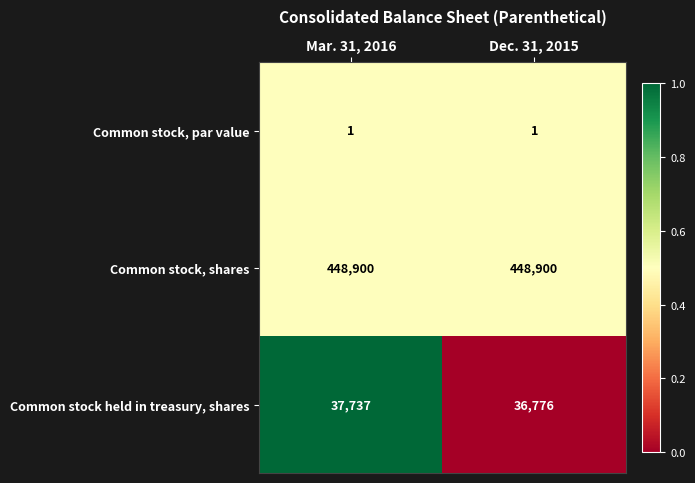

What is the difference between the highest and lowest values at Mar. 31, 2016?

448899